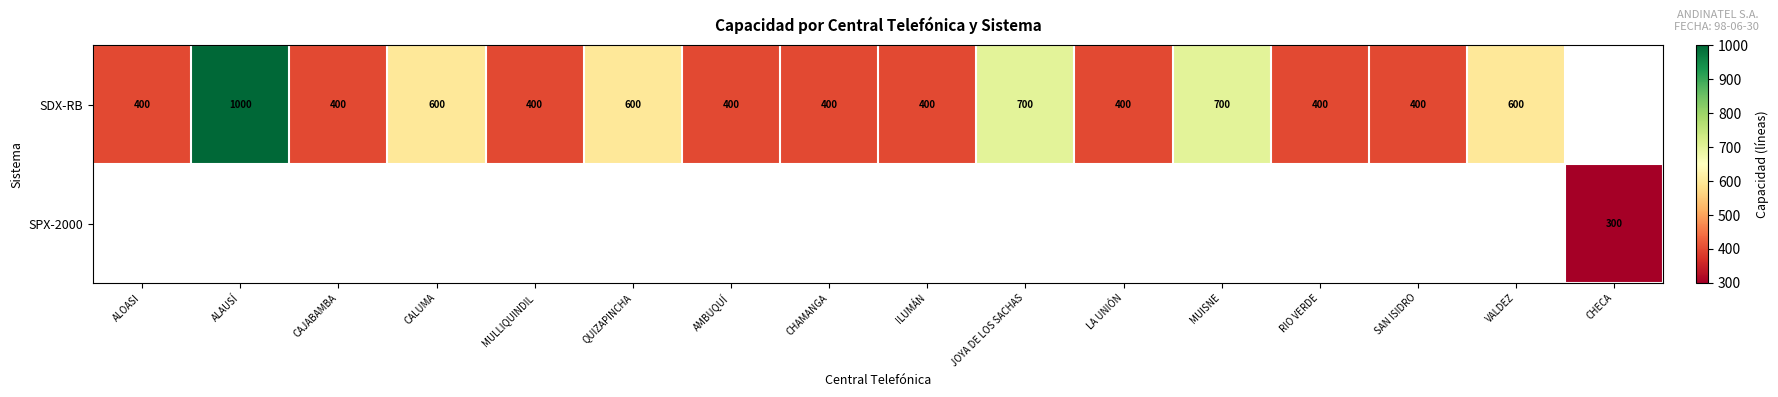

What is the sum of the SDX-RB values at AMBUQUÍ and ALOASI?

800